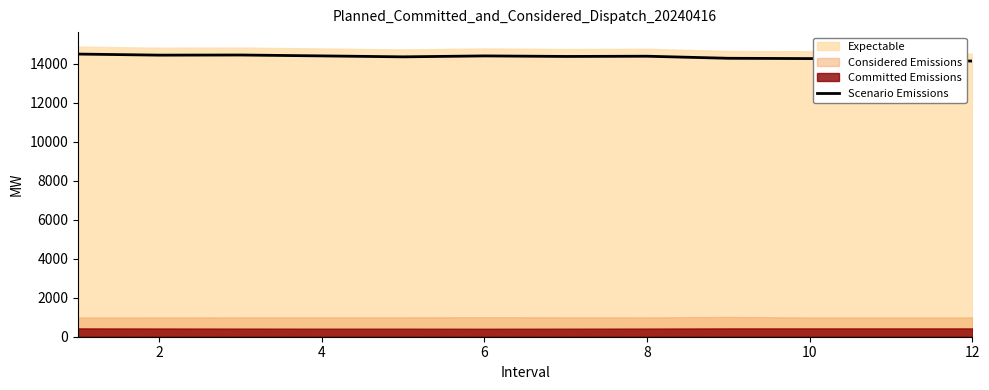

What is the highest value of the Scenario Emissions series?

14502.3